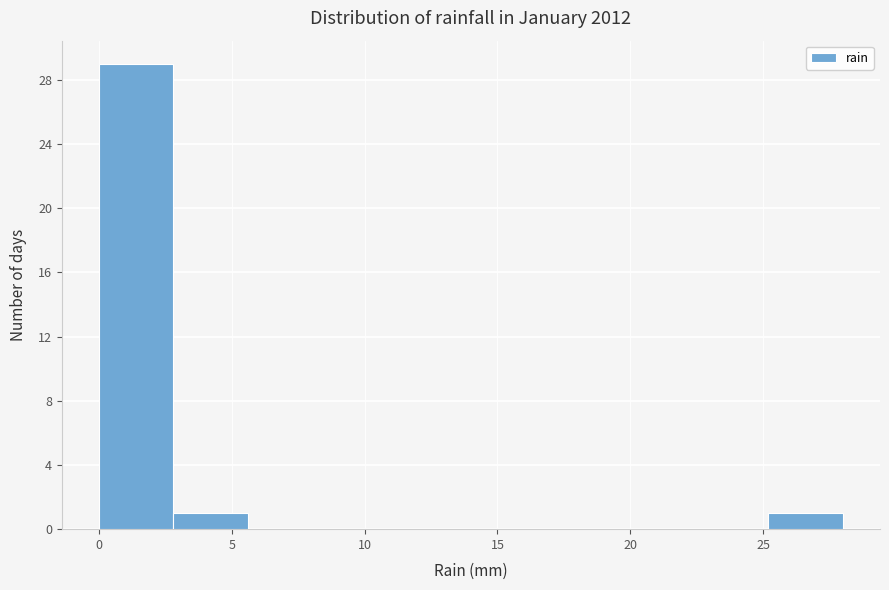

Reading left to right, transcribe this chart: for each bar, give the range it covers on the x-axis and its height. Neither the bar edges nor the heights are printed on the chart, so give them approximately, as read against the axes.

0.0 to 2.8: 29
2.8 to 5.6: 1
5.6 to 8.4: 0
8.4 to 11.2: 0
11.2 to 14.0: 0
14.0 to 16.8: 0
16.8 to 19.6: 0
19.6 to 22.4: 0
22.4 to 25.2: 0
25.2 to 28.0: 1